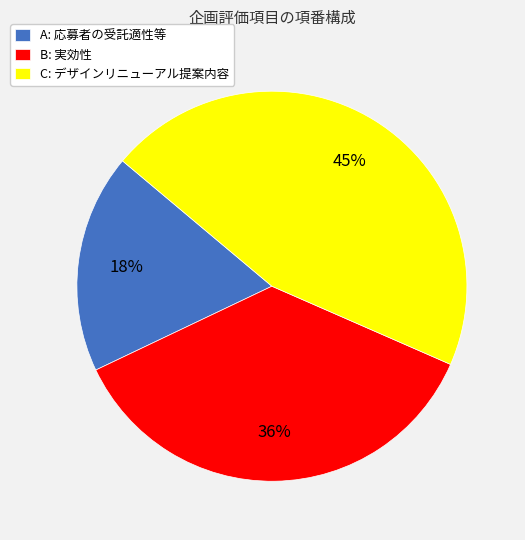

To the nearest percent, what is the average slice percentage?

33%